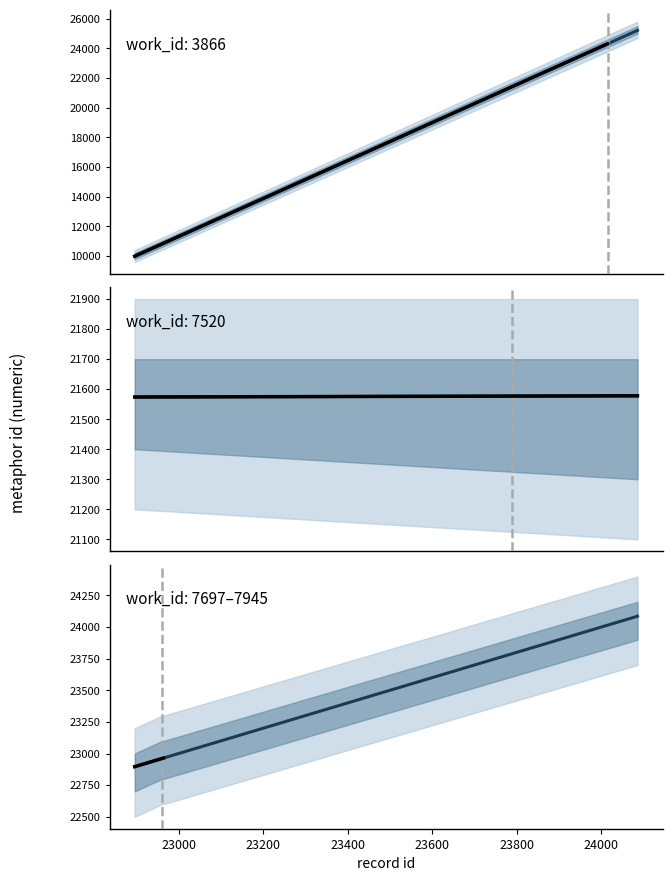

How many data points does each series have?

10